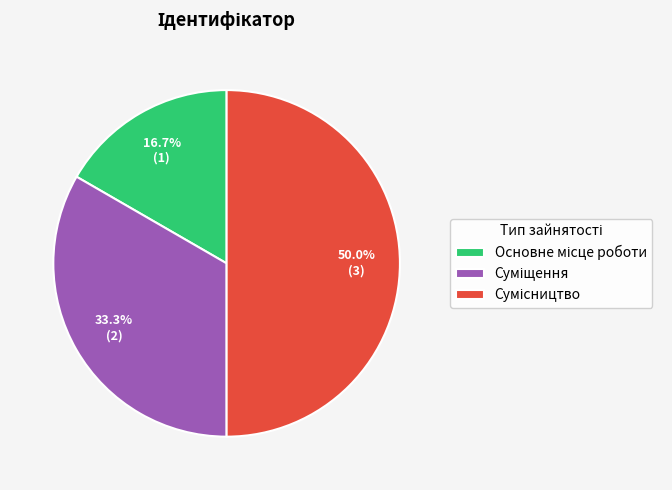

Combined, what portion of the pie is Суміщення and Основне місце роботи?

50.0%